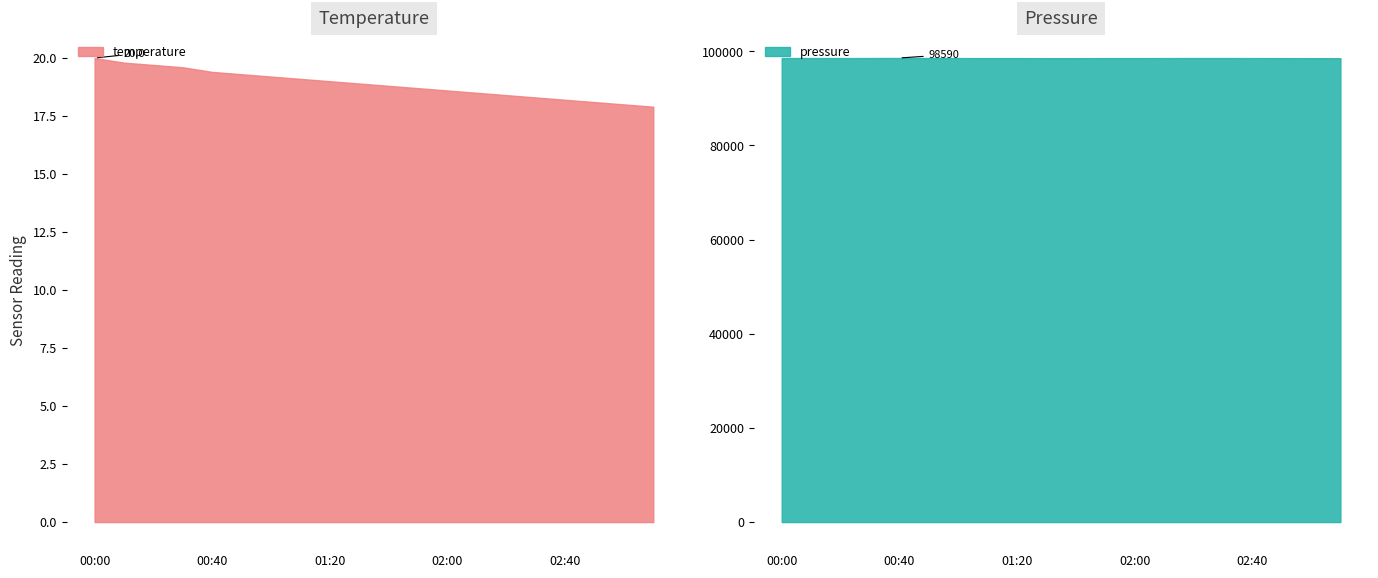

What is the label of the 13th point from the right?

00:20